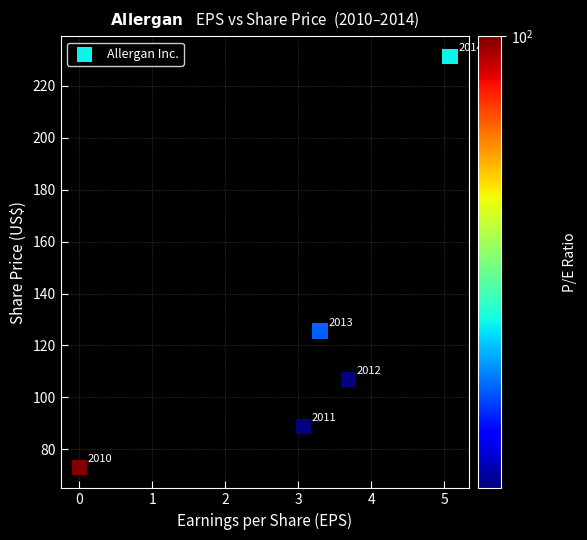

What is the range of X values (max minus min)?

5.1